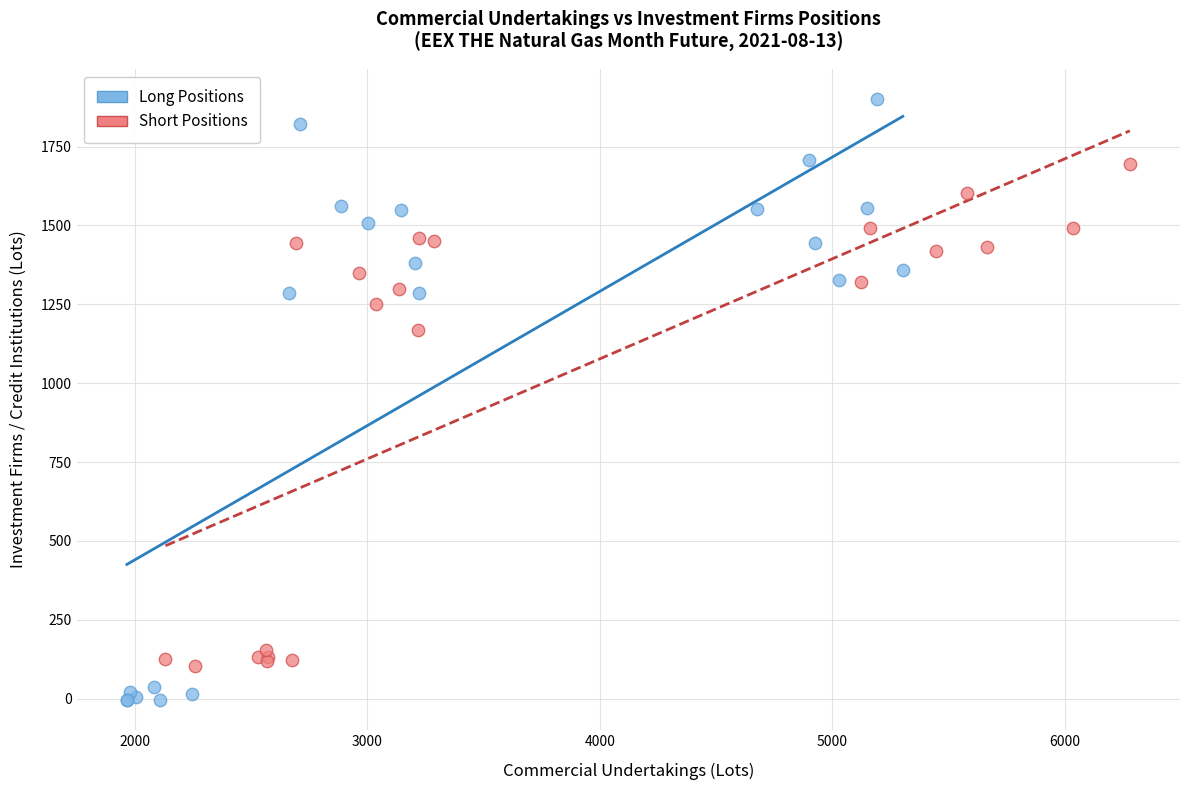

Which series reaches the maximum Y coordinate?

Long Positions